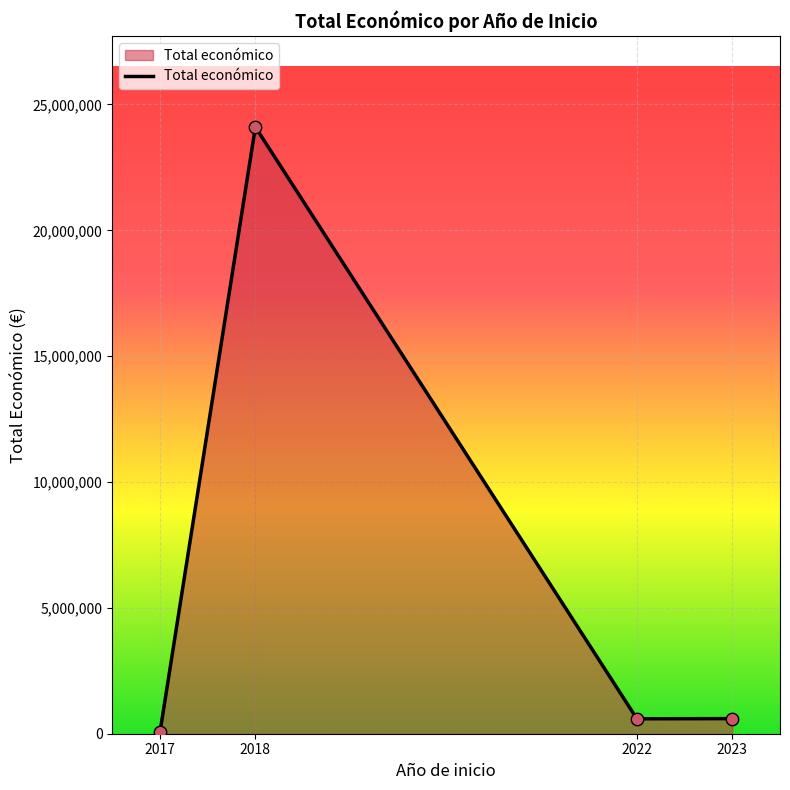

What is the change in value from 2018 to 2023?

-23504707